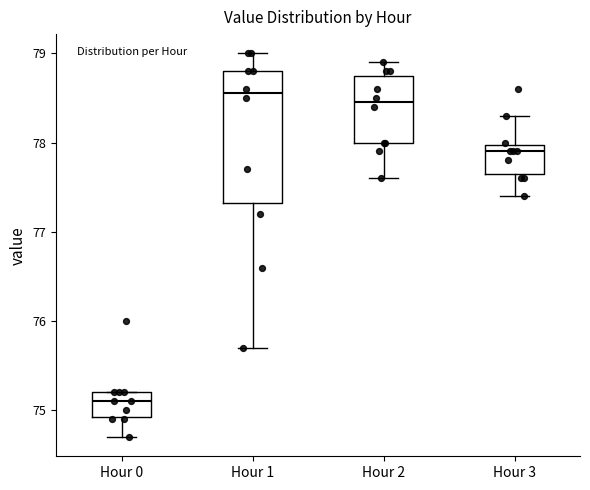

Reading left to right, transcribe this box plot: for each box, give where its median line is, the range the box spans, and where its two whiskers end, as read against the y-axis. The values are not printed on the chart, so give them approximately, as read against the axis.

Hour 0: median 75.1, box 74.9 to 75.2, whiskers 74.7 to 75.2
Hour 1: median 78.6, box 77.3 to 78.8, whiskers 75.7 to 79.0
Hour 2: median 78.5, box 78.0 to 78.8, whiskers 77.6 to 78.9
Hour 3: median 77.9, box 77.7 to 78.0, whiskers 77.4 to 78.3